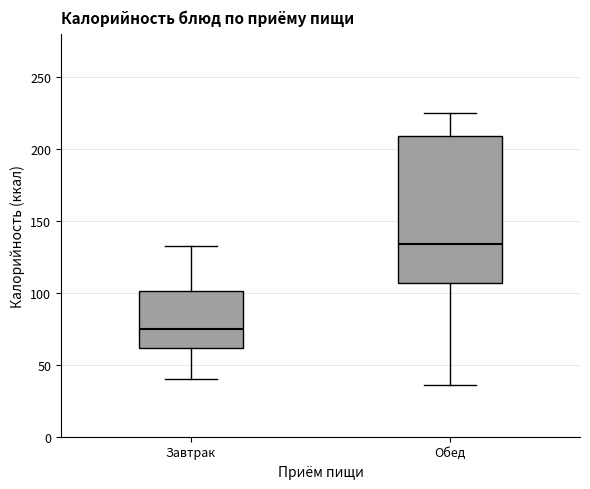

Comparing the boxes themselves (not the whiskers), which one is the tallest?

Обед